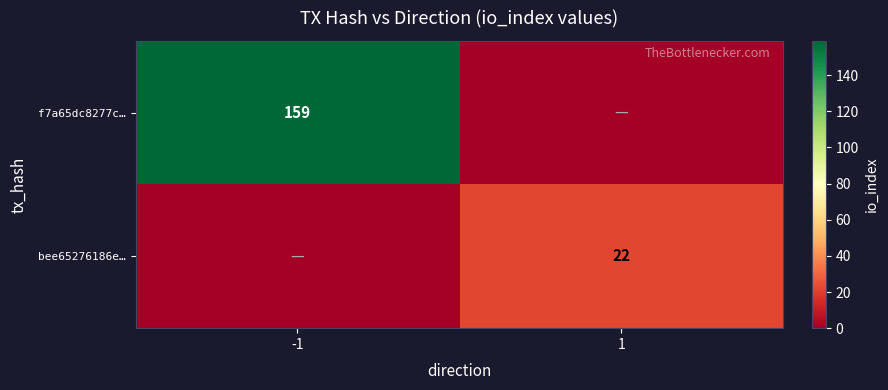

At how many categories does at least one series exceed 143?

1